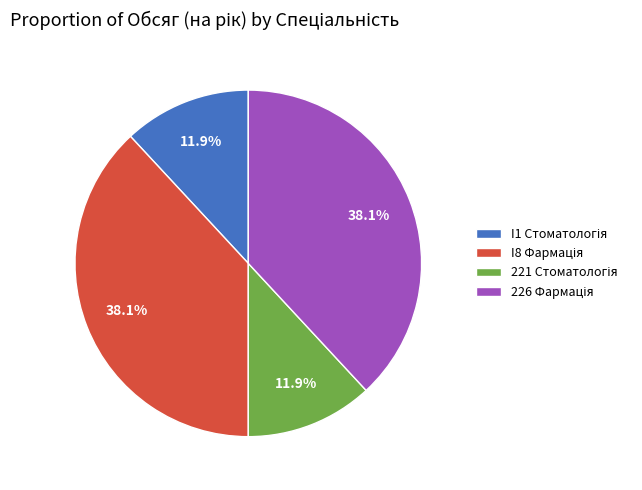

Is there any slice that represents more than half of the pie?

No